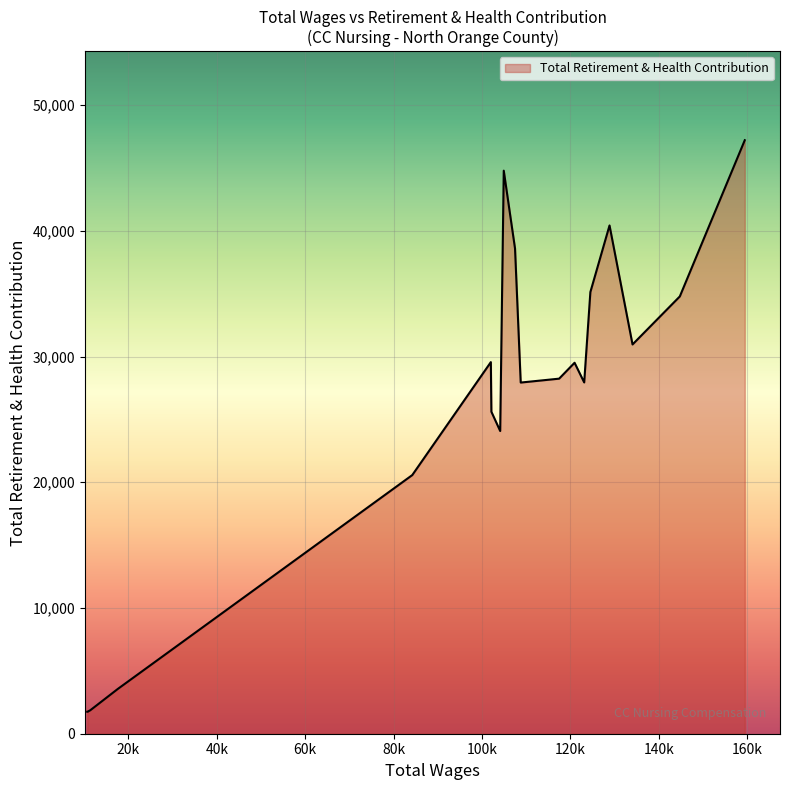

What is the difference between the maximum and minimum values?

45455